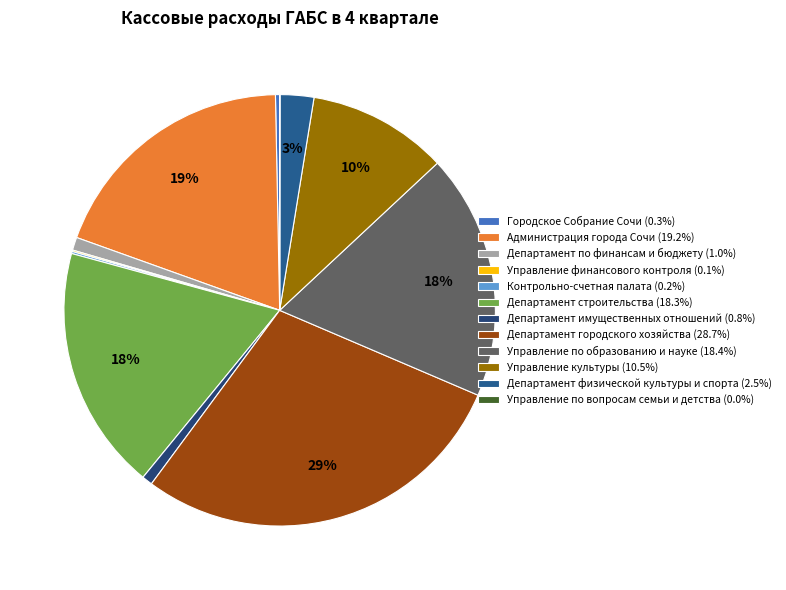

Count the number of slices in the pie.

12